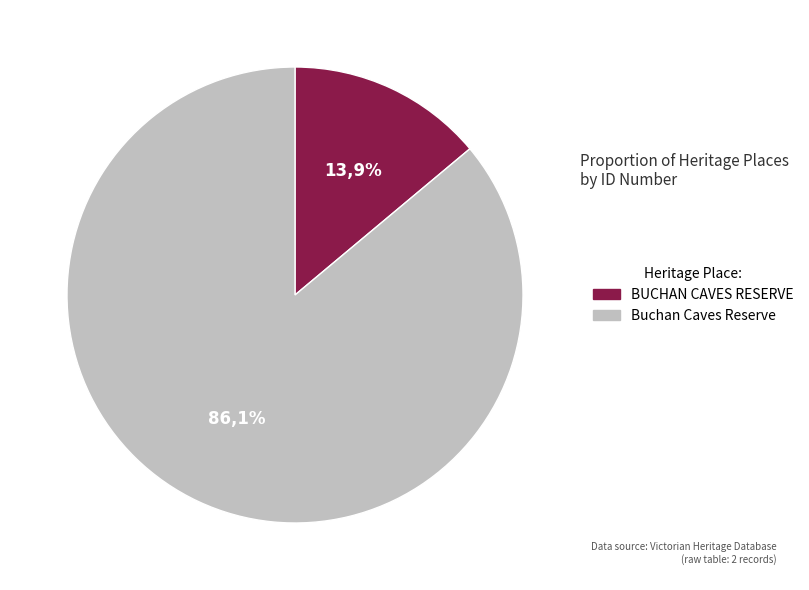

How many segments does this pie chart have?

2